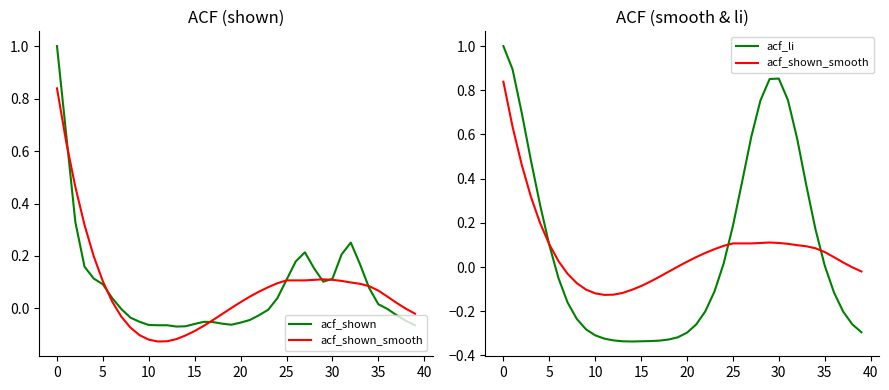

Between 5 and 35, which series saw the biggest shift?

acf_li